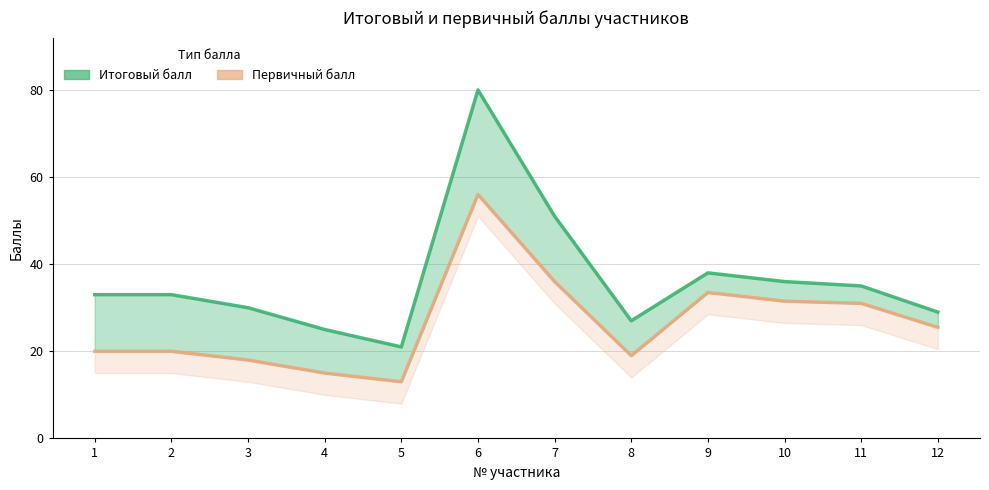

Reading left to right, list all the values displayed in this chart.

Итоговый балл: 33.0	33.0	30.0	25.0	21.0	80.0	51.0	27.0	38.0	36.0	35.0	29.0
Первичный балл: 20.0	20.0	18.0	15.0	13.0	56.0	36.0	19.0	33.5	31.5	31.0	25.5